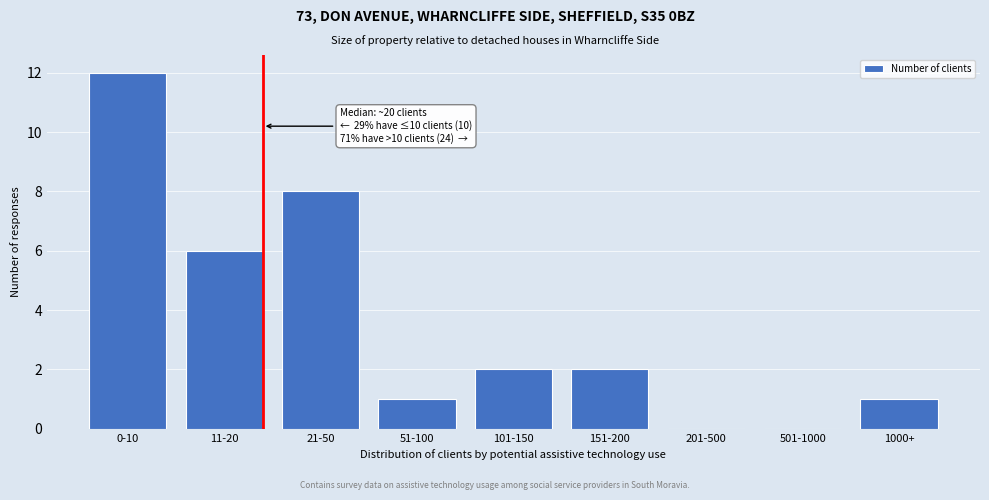

Reading left to right, list all the values displayed in this chart.

0-10=12	11-20=6	21-50=8	51-100=1	101-150=2	151-200=2	201-500=0	501-1000=0	1000+=1